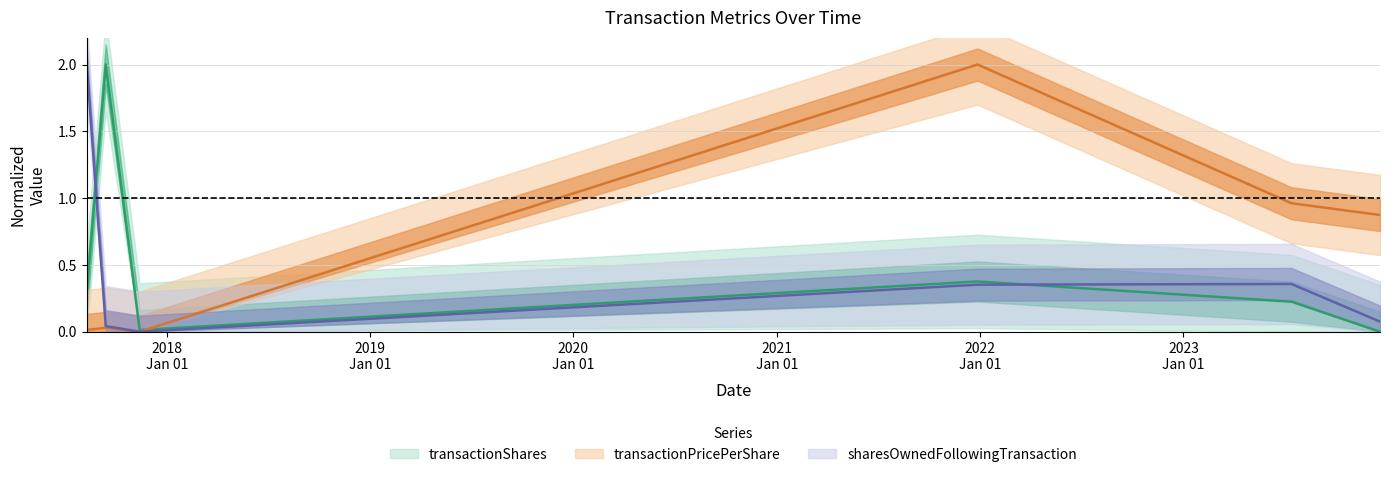

How many interior local valleys does the transactionShares series have?

1